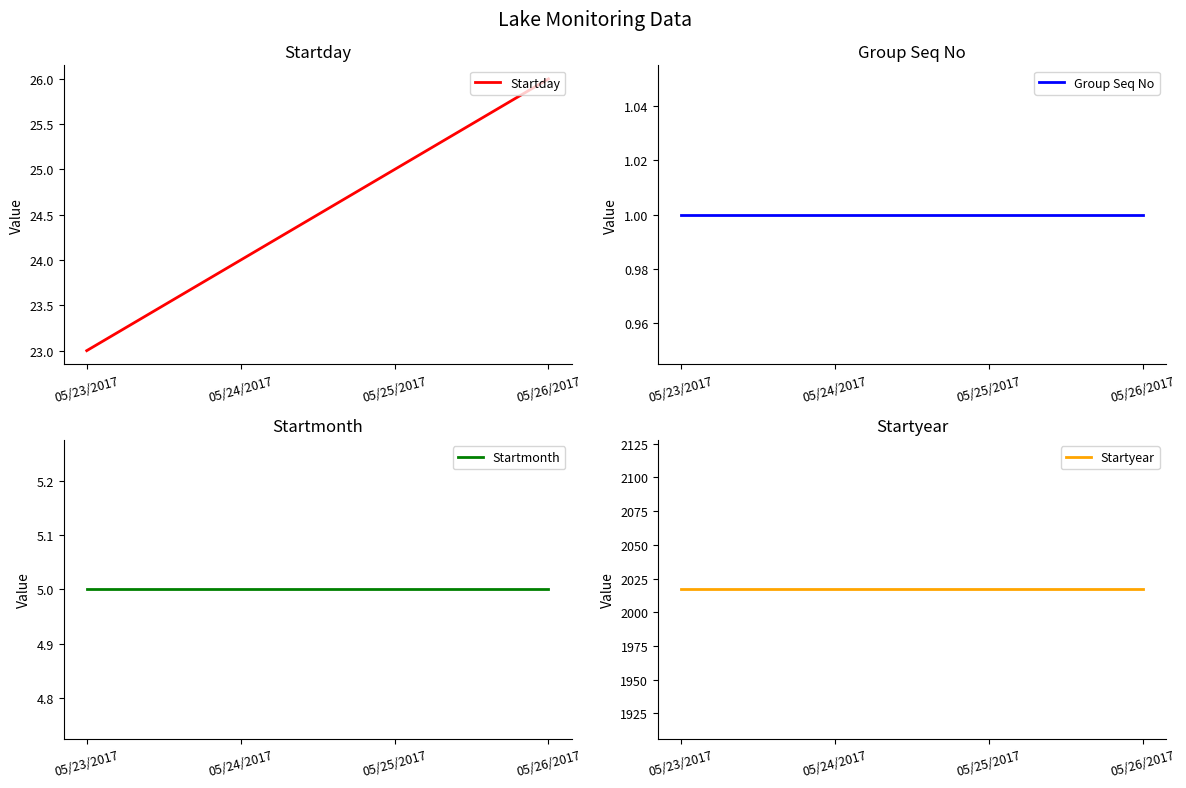

What is the sum of all Startmonth values?

20